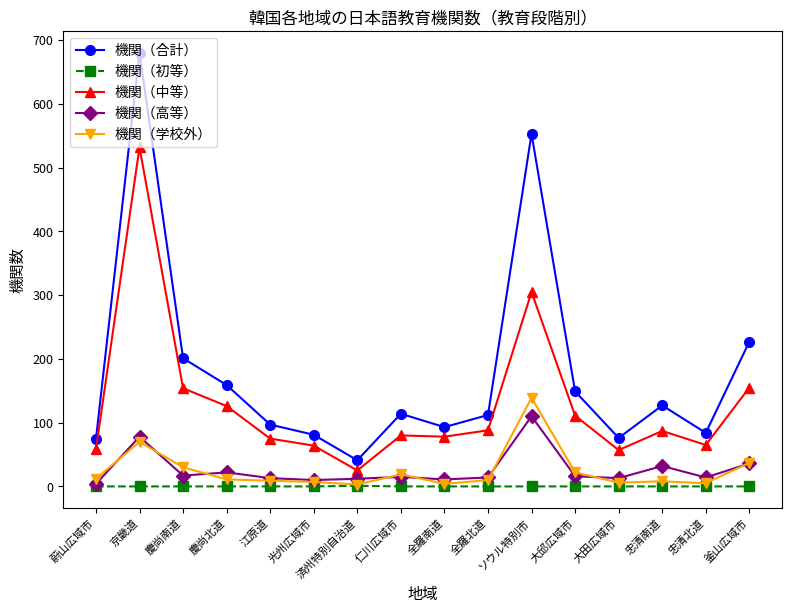

What is the spread (max minus min) of values at 仁川広域市?

114